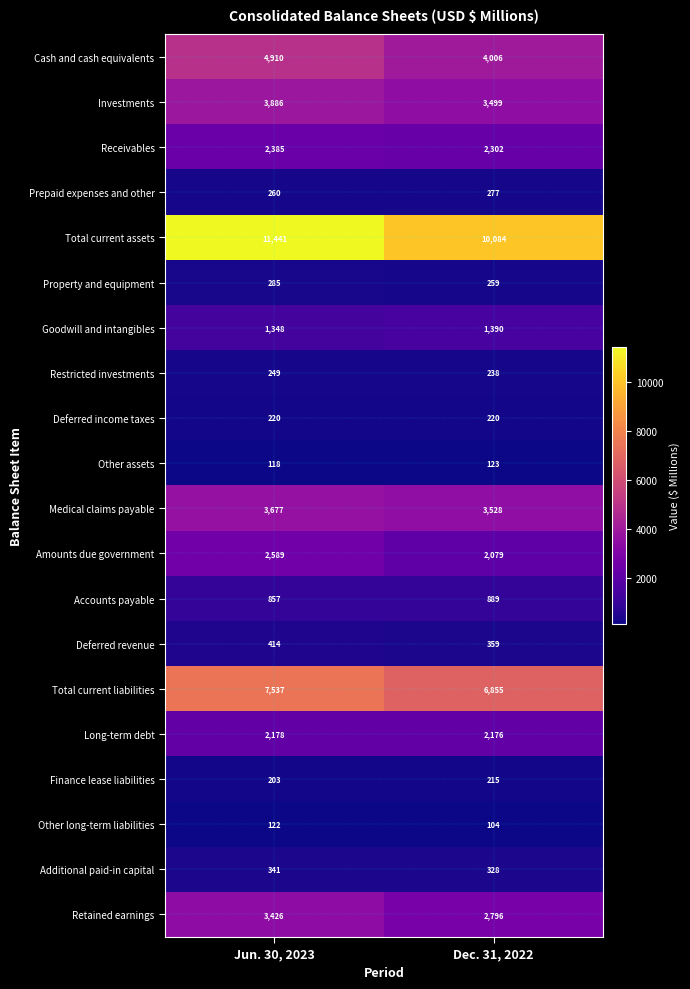

What is the sum of all Other assets values?

241